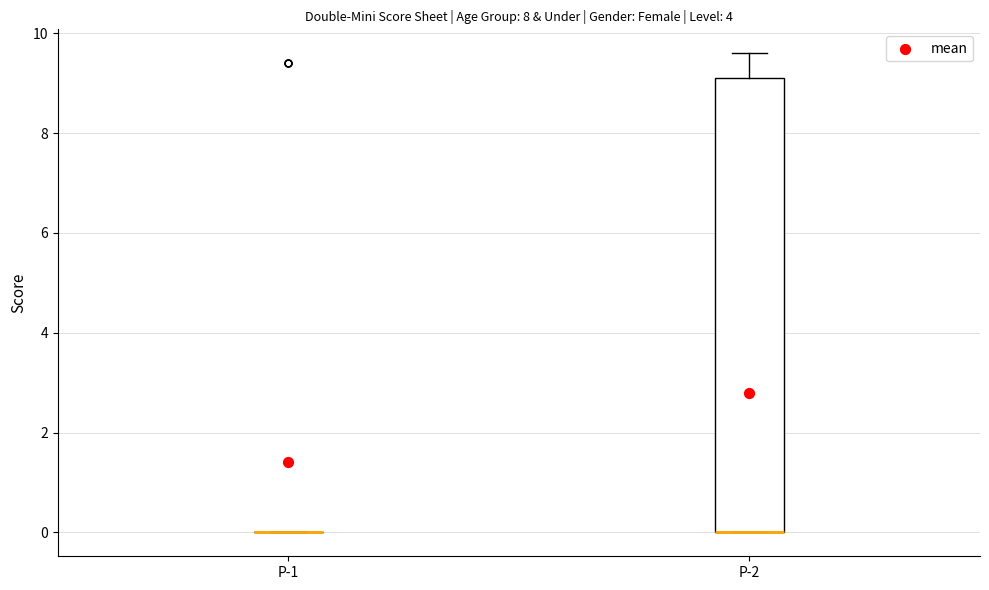

Reading left to right, transcribe this box plot: for each box, give where its median line is, the range the box spans, and where its two whiskers end, as read against the y-axis. The values are not printed on the chart, so give them approximately, as read against the axis.

P-1: box collapsed to a line at 0.0, whiskers 0.0 to 0.0
P-2: median 0.0 (drawn on the box's lower edge), box 0.0 to 9.2, whiskers 0.0 to 9.6